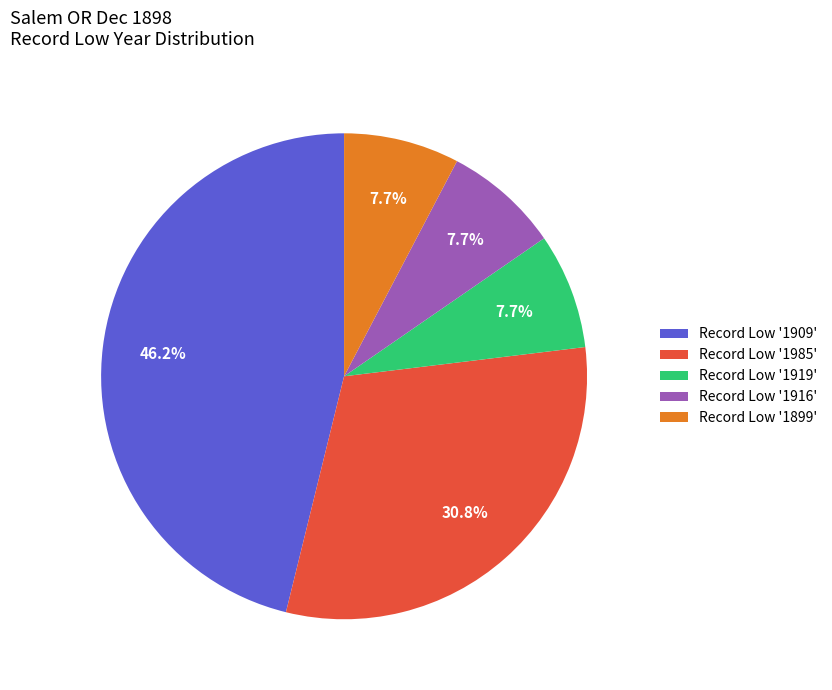

Is the sum of Record Low '1899' and Record Low '1919' greater than half?

No